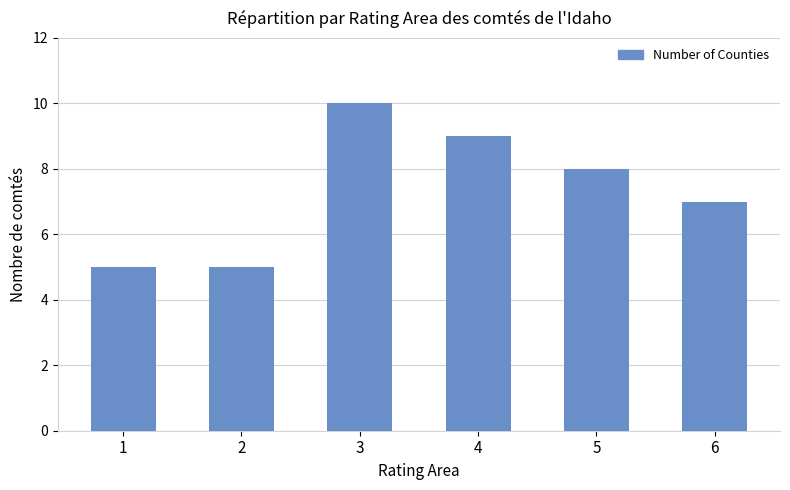

What is the sum of the values at 1 and 6?

12